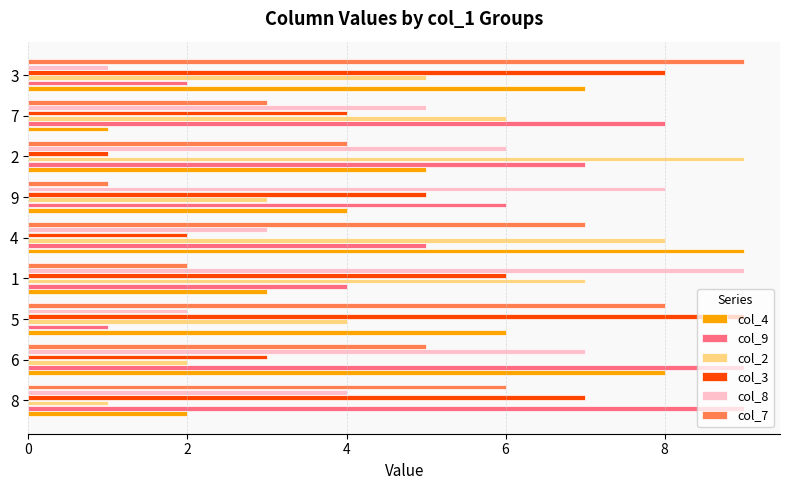

What is the difference between the col_3 values at 6 and 2?

2